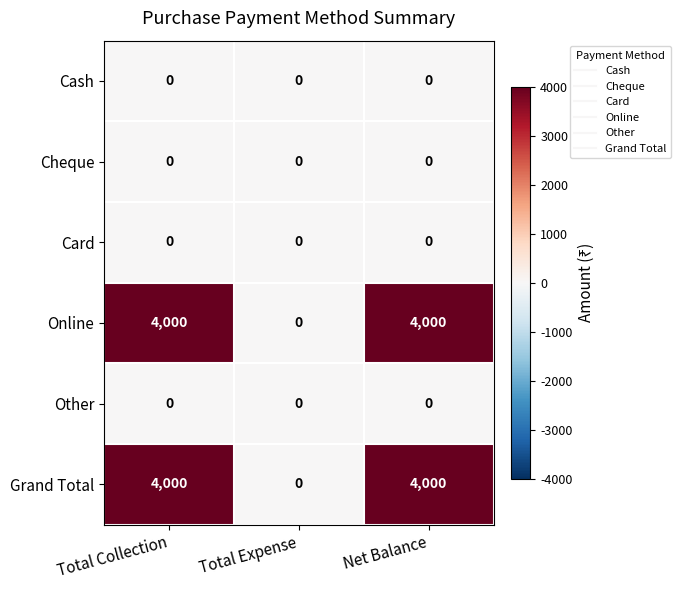

What is the difference between the maximum and minimum values in the Grand Total series?

4000